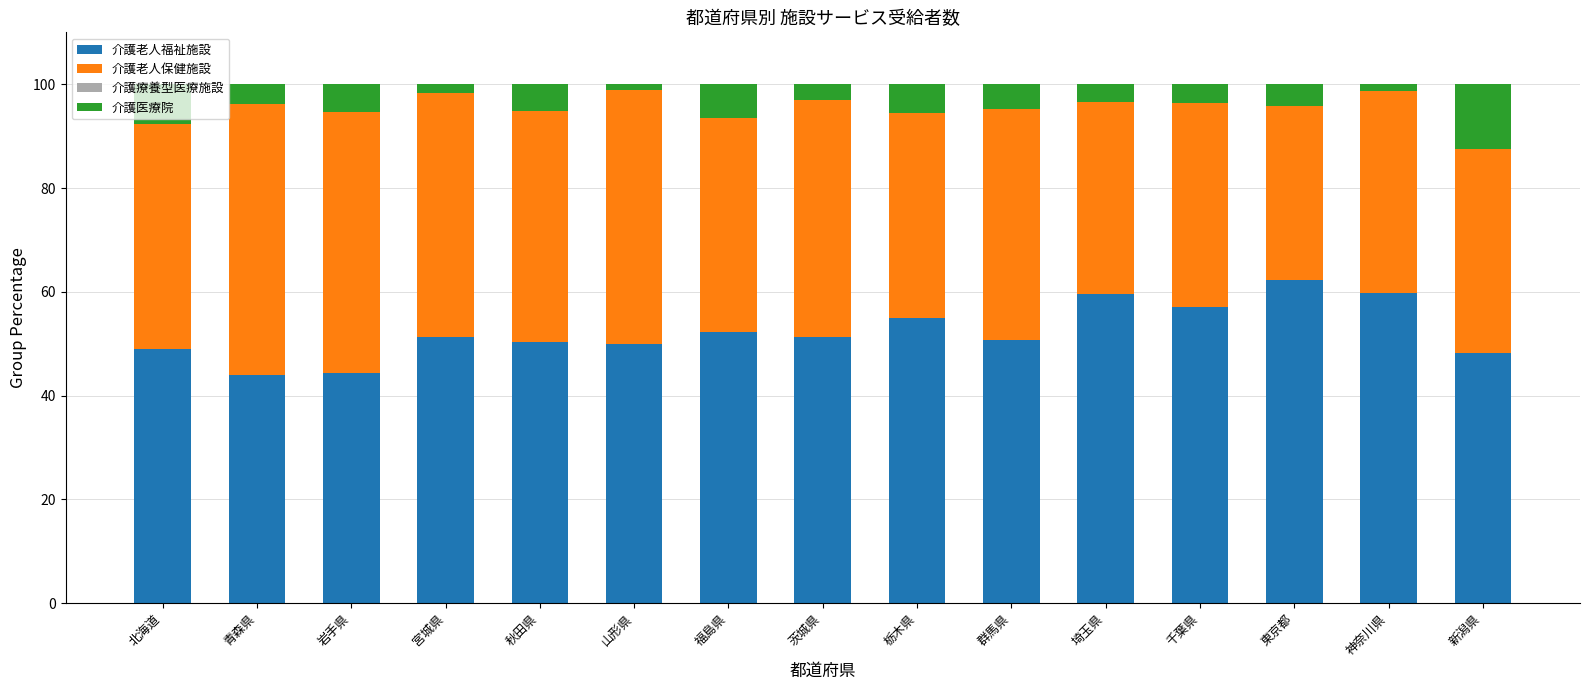

What is the difference between the second highest and minimum values in the 介護老人福祉施設 series?

15.9